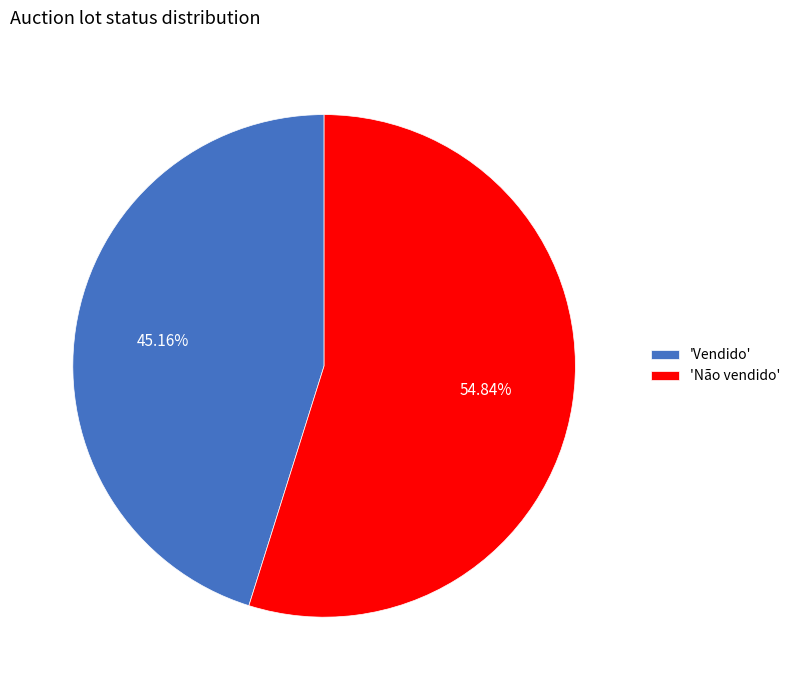

Rank the categories by value from lowest to highest.

'Vendido', 'Não vendido'